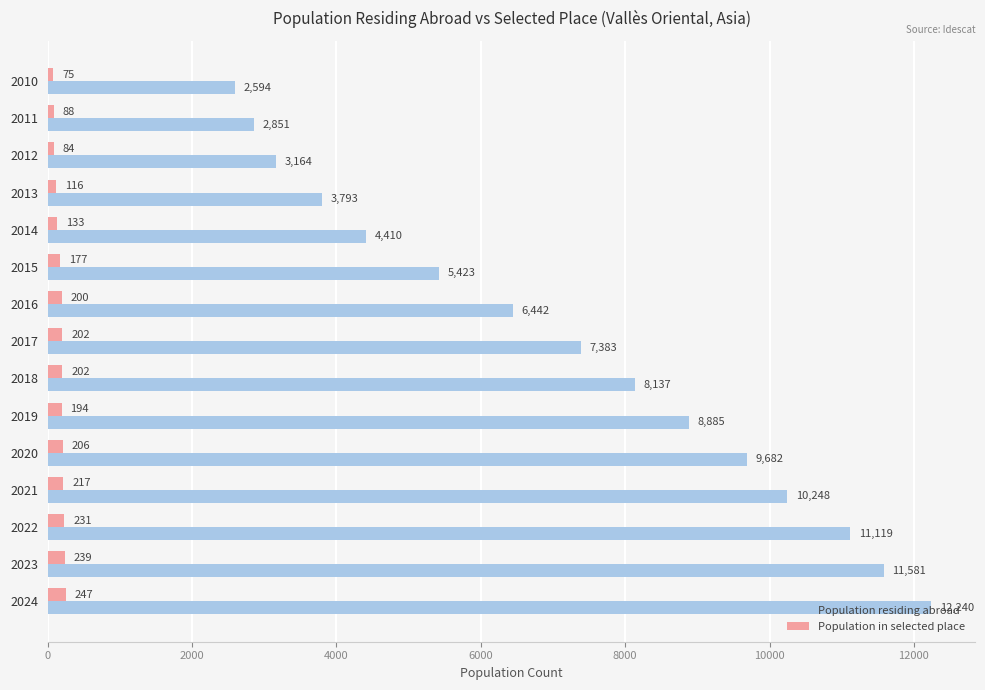

Which series has the largest range (max minus min)?

Population residing abroad